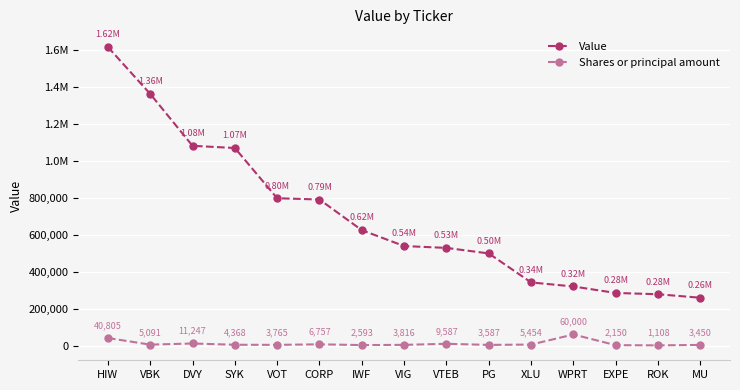

What are all the series names shown in the legend?

Value, Shares or principal amount